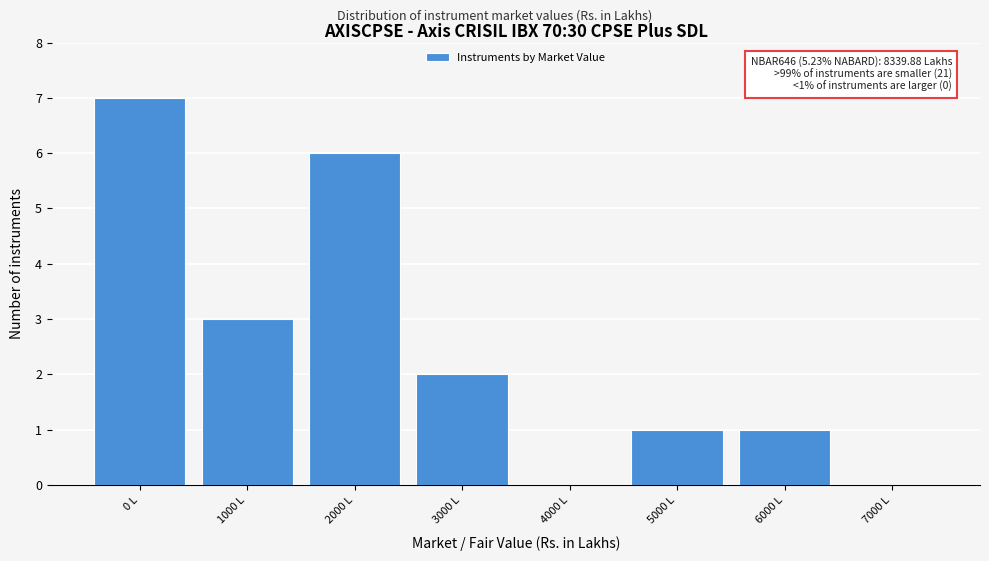

Reading left to right, extract all data points from this chart.

0 L=7	1000 L=3	2000 L=6	3000 L=2	4000 L=0	5000 L=1	6000 L=1	7000 L=0